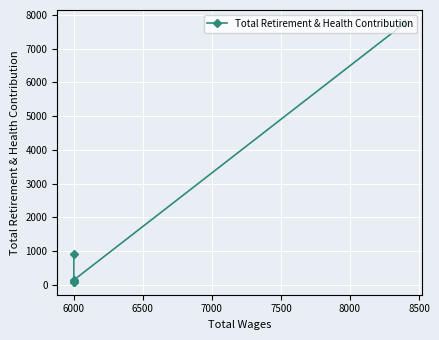

What is the value of the 5th point from the left?

909